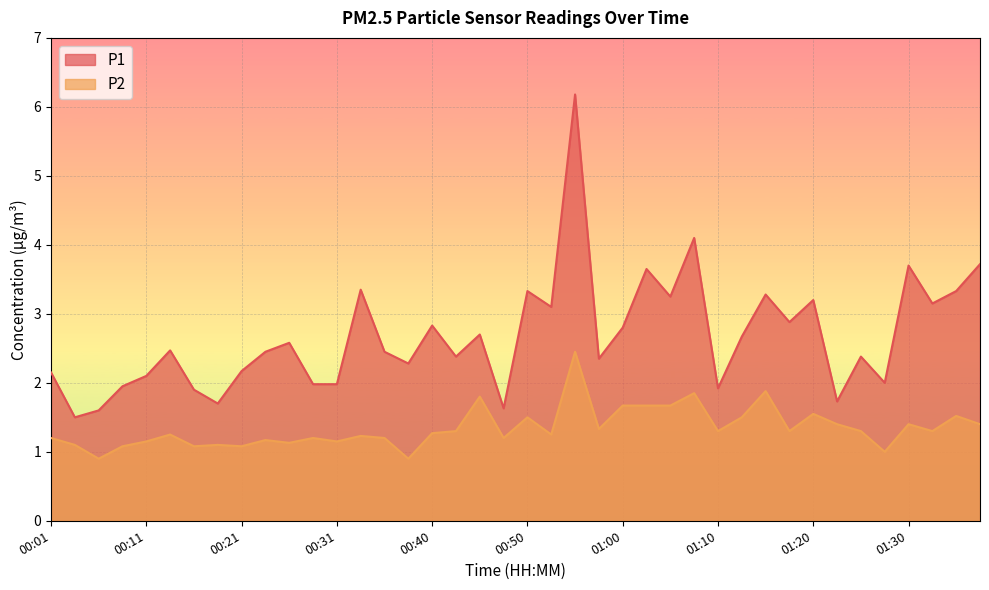

How many data points in P1 are less than 2?

10